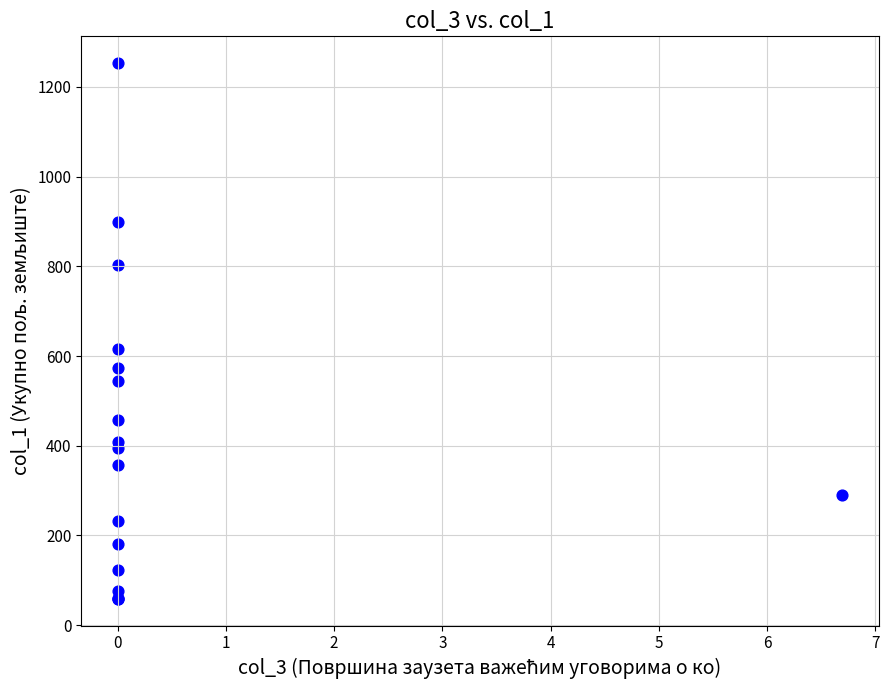

What Y value in the scatter plot is closest to 655?

616.4